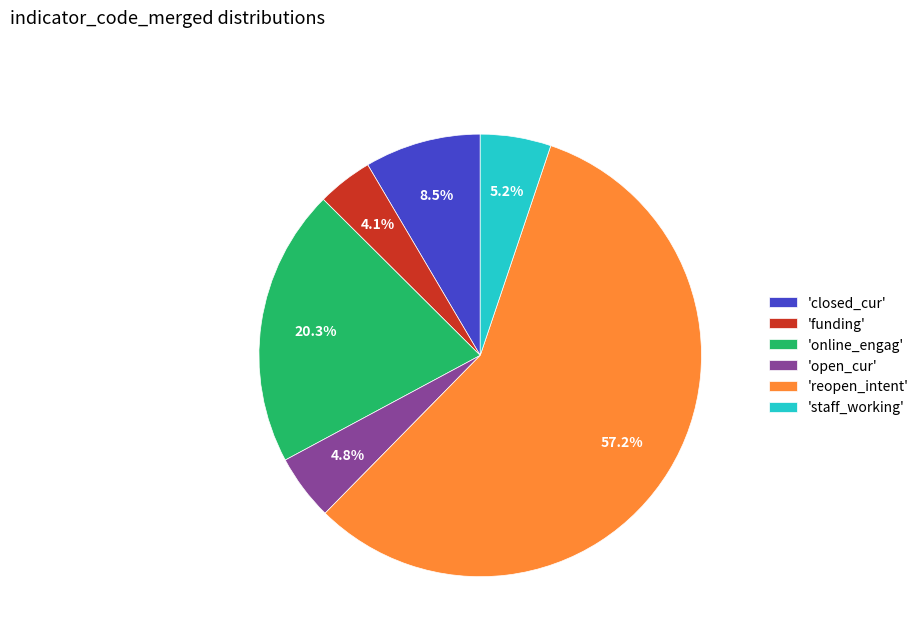

Do 'online_engag' and 'open_cur' together represent more than half of the pie?

No